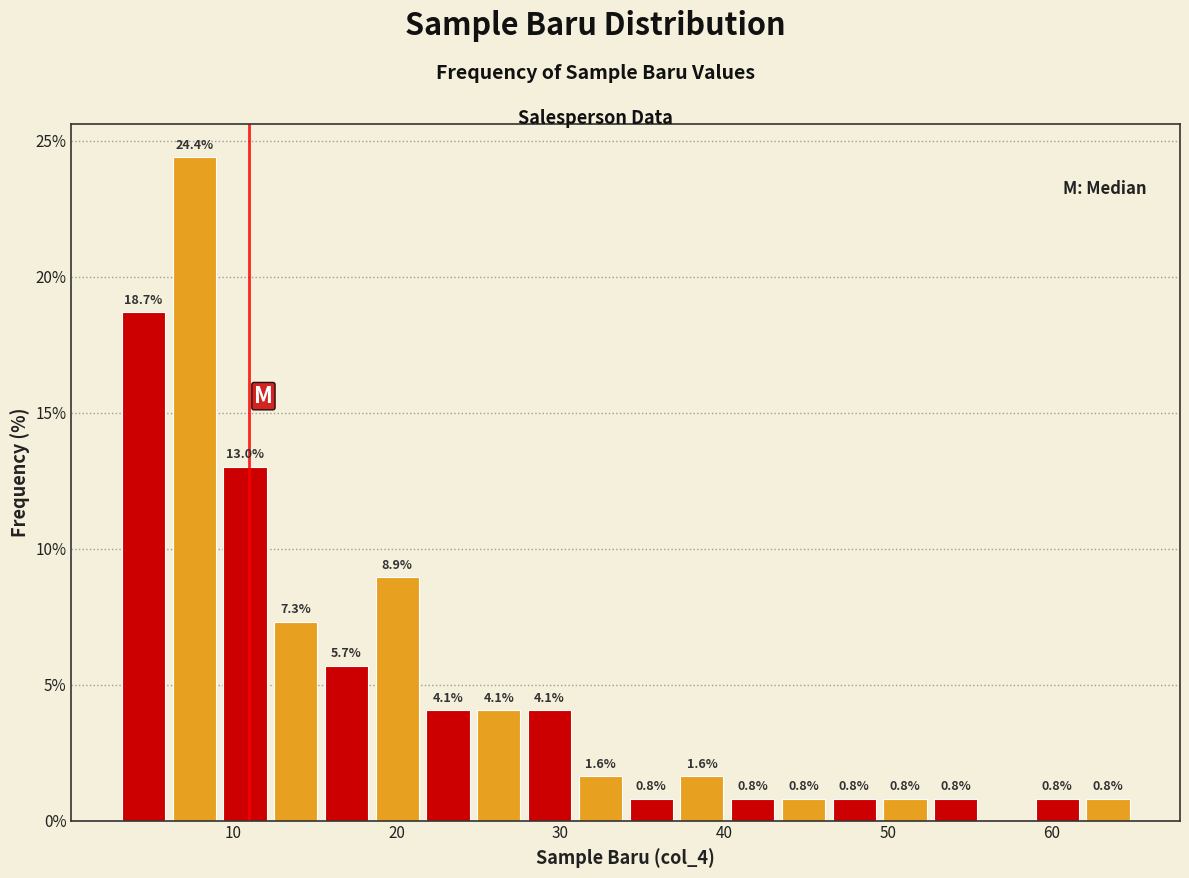

Around what value on the x-axis is the tallest bar? Give the approximate position of its centre, as read against the axis.

8